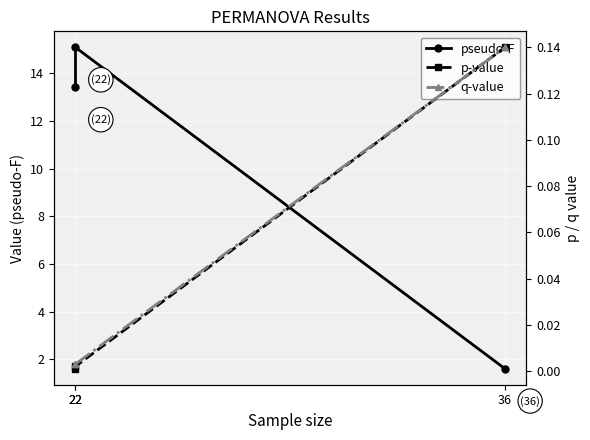

Rank the series by their maximum value, from highest to lowest.

pseudo-F, p-value, q-value